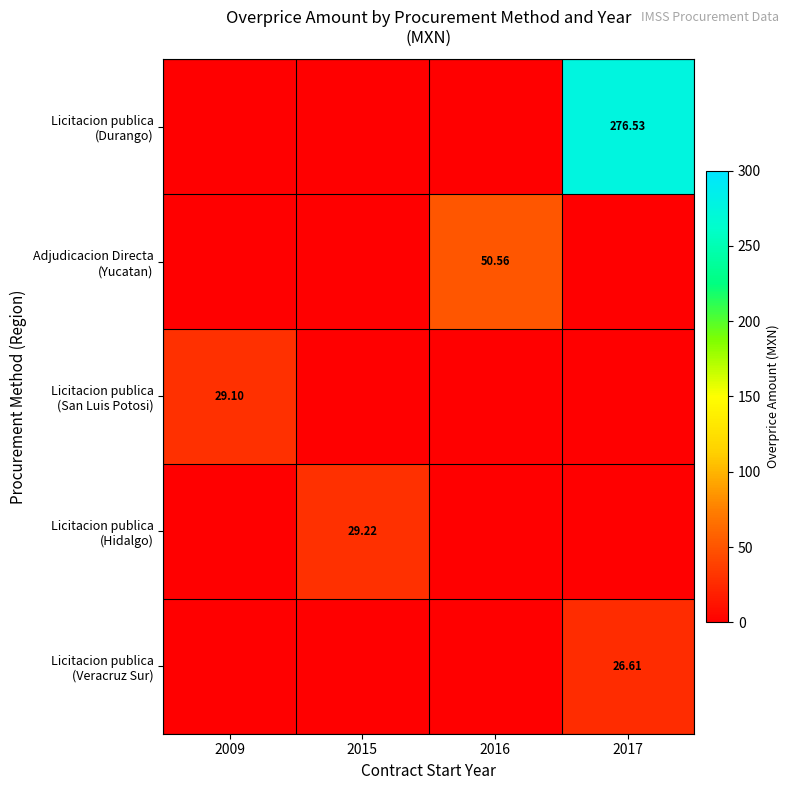

Which series has the largest total across all categories?

Licitacion publica (Durango)